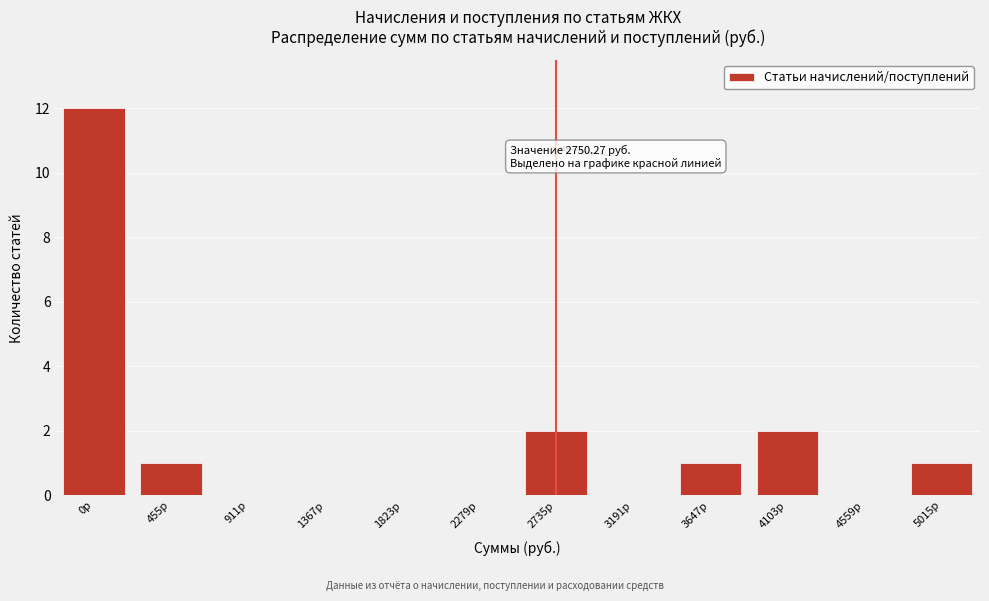

Reading left to right, extract all data points from this chart.

0р=12	455р=1	911р=0	1367р=0	1823р=0	2279р=0	2735р=2	3191р=0	3647р=1	4103р=2	4559р=0	5015р=1